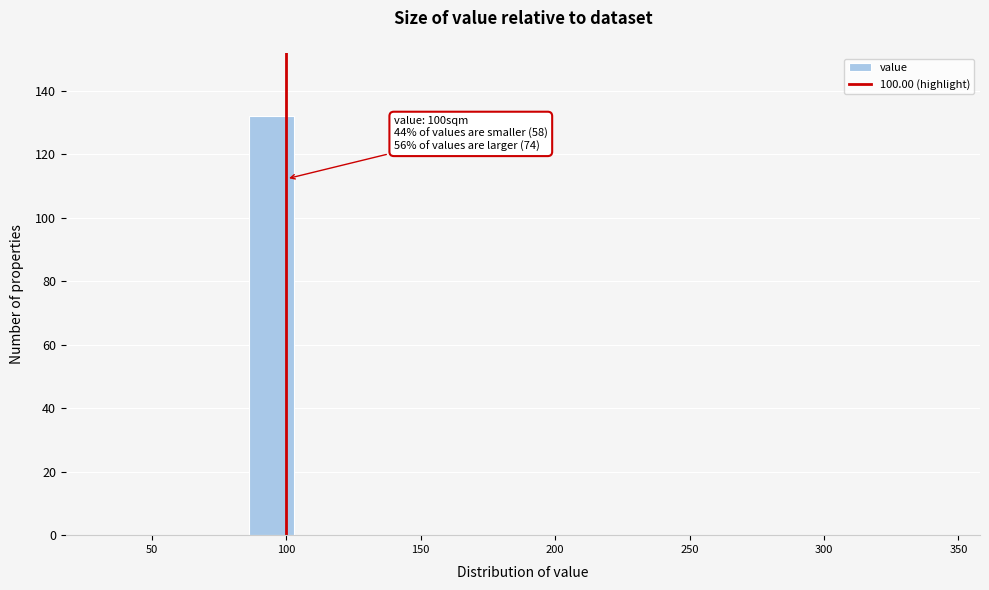

Around what value on the x-axis is the tallest bar? Give the approximate position of its centre, as read against the axis.

95